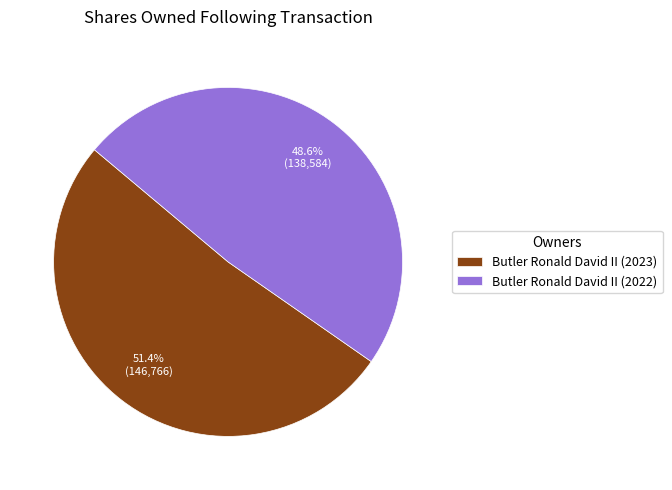

Do Butler Ronald David II (2022) and Butler Ronald David II (2023) together represent more than half of the pie?

Yes